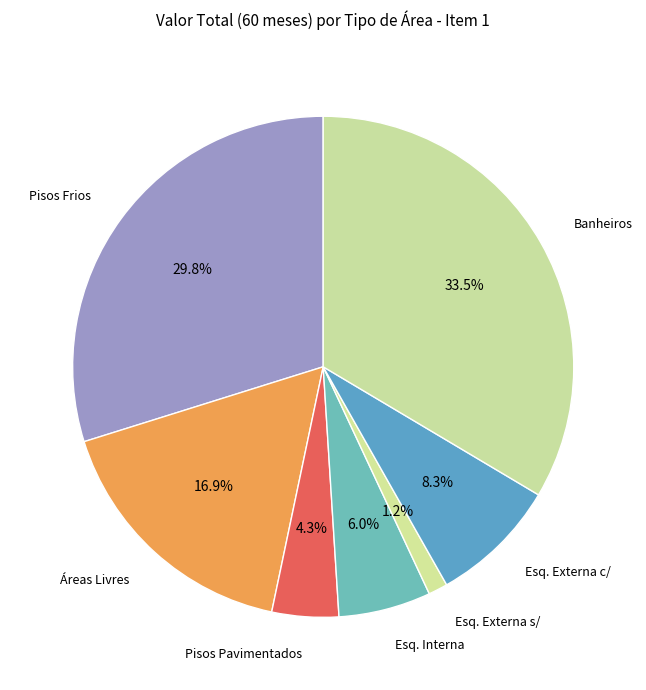

Is there a majority slice in this chart?

No